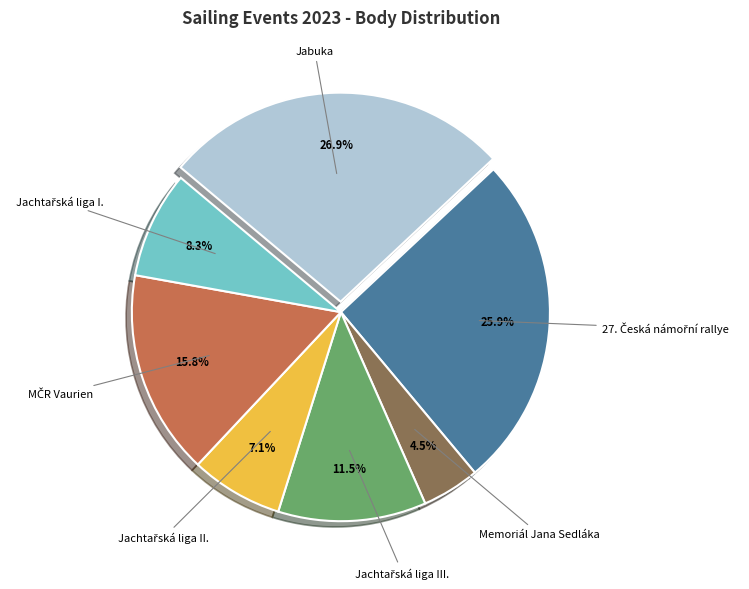

Is there a majority slice in this chart?

No